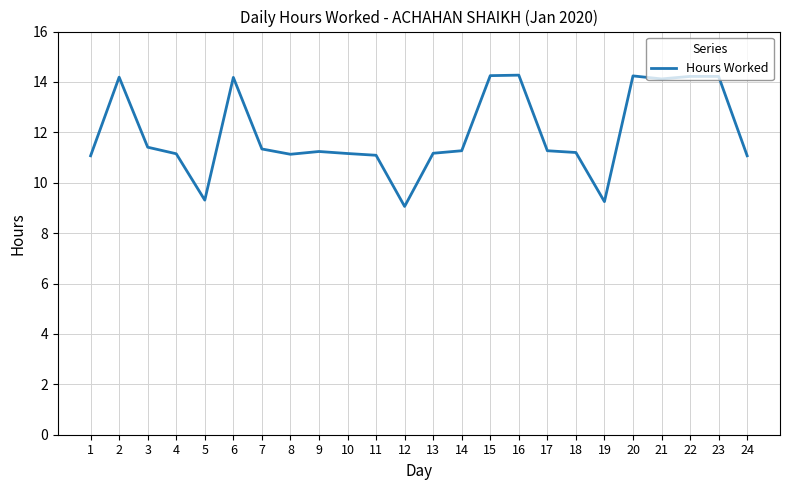

How many values are below 11?

3